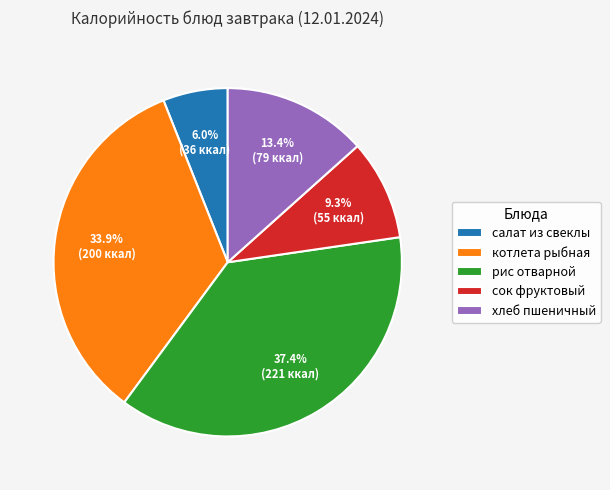

What is the ratio of the value at сок фруктовый to the value at хлеб пшеничный?

0.7